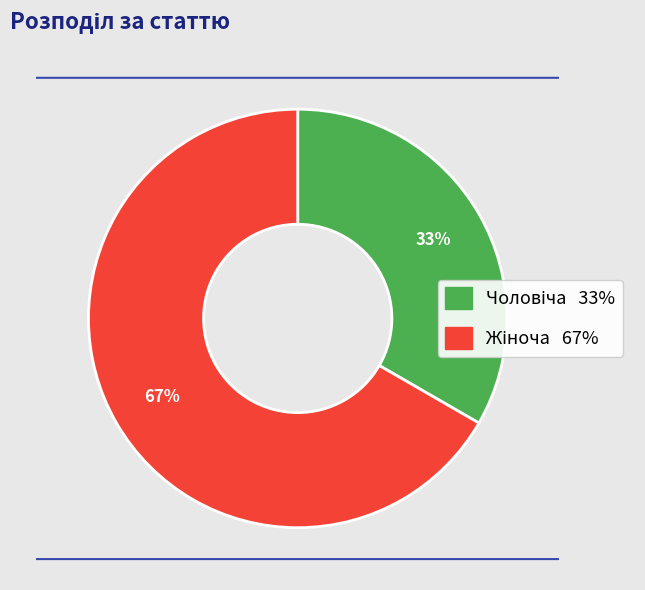

Is there a majority slice in this chart?

Yes